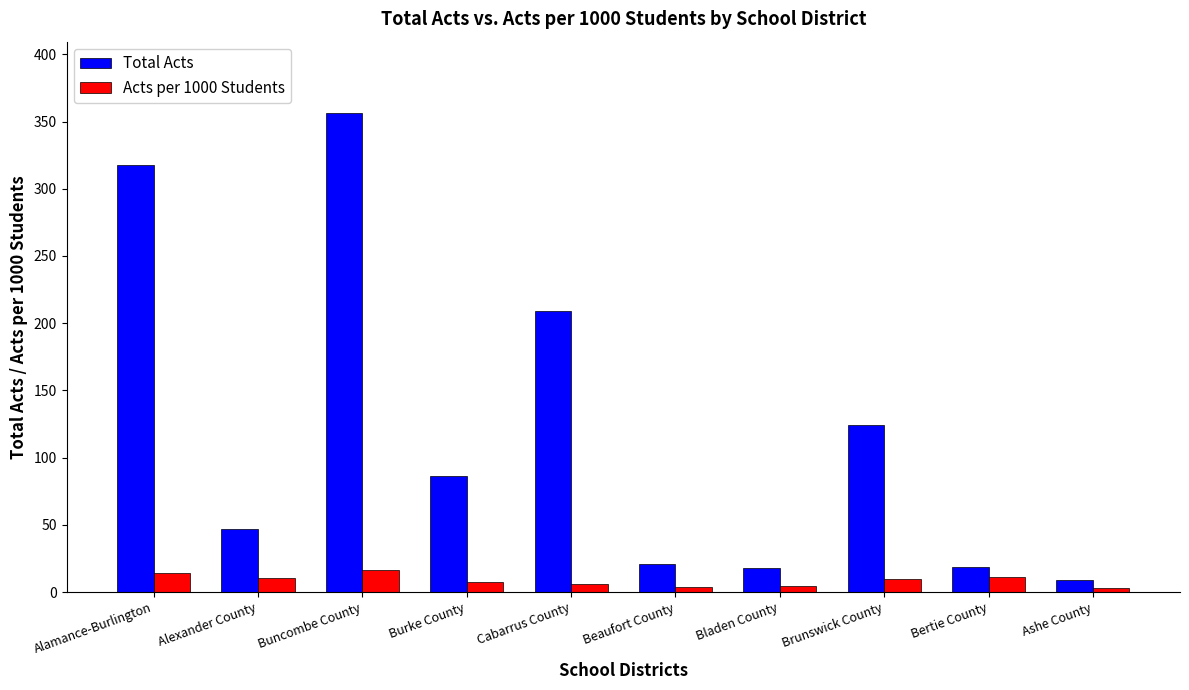

What is the total value across all series at Bladen County?

22.7